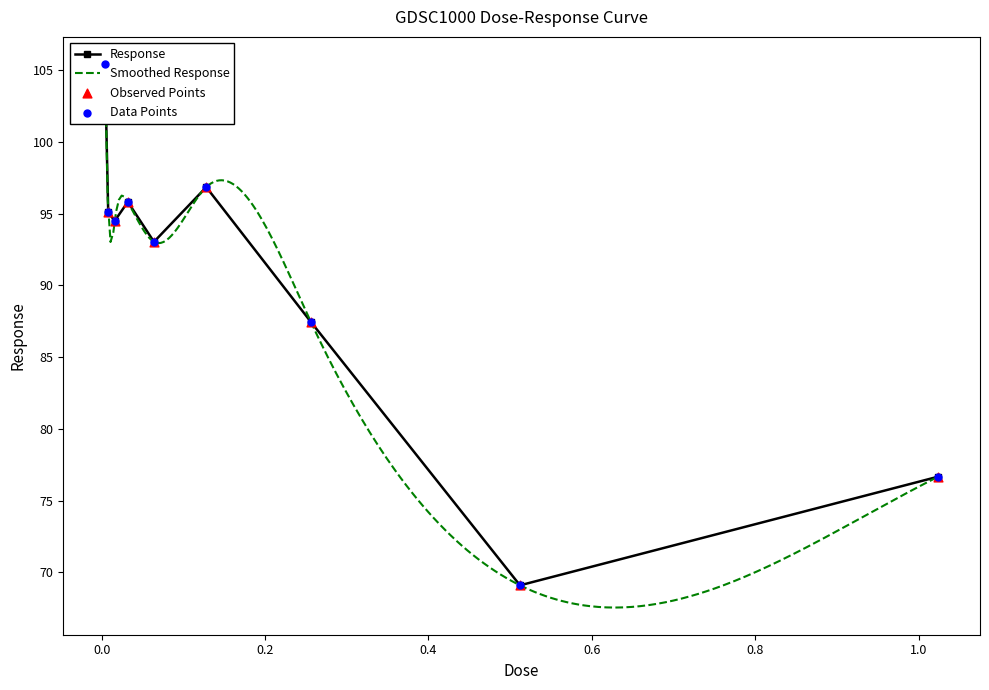

What is the change in value from 0.032 to 0.128?

+1.0